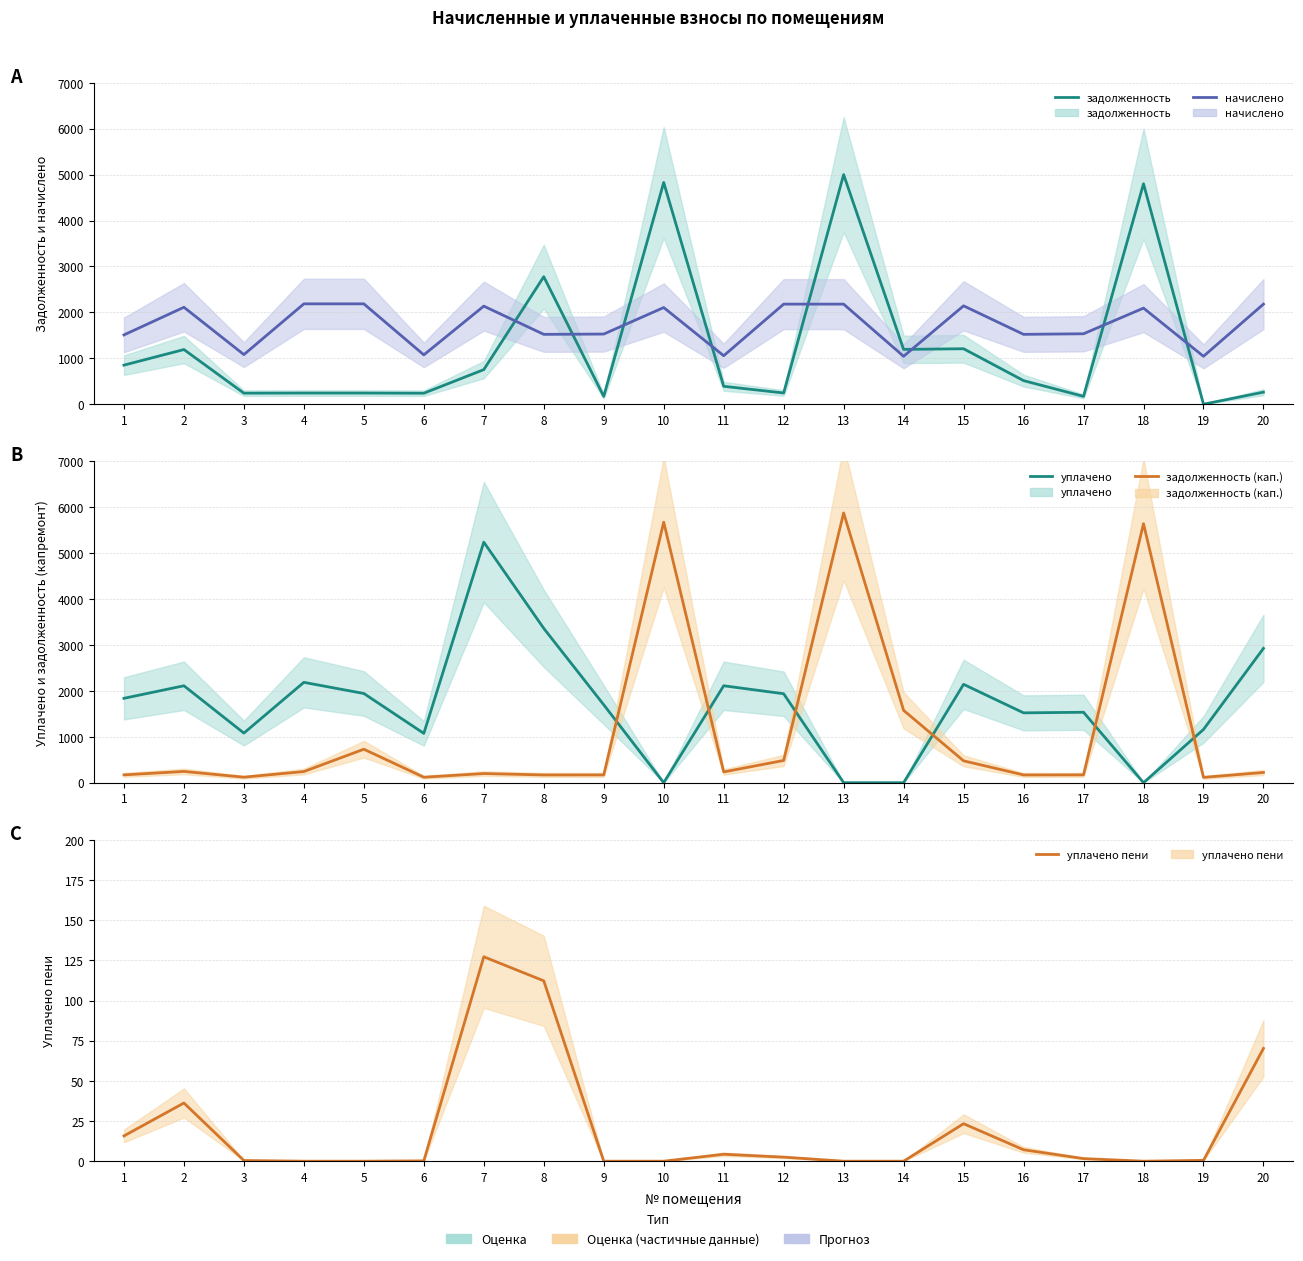

Is this an area chart (filled region under the line)?

No